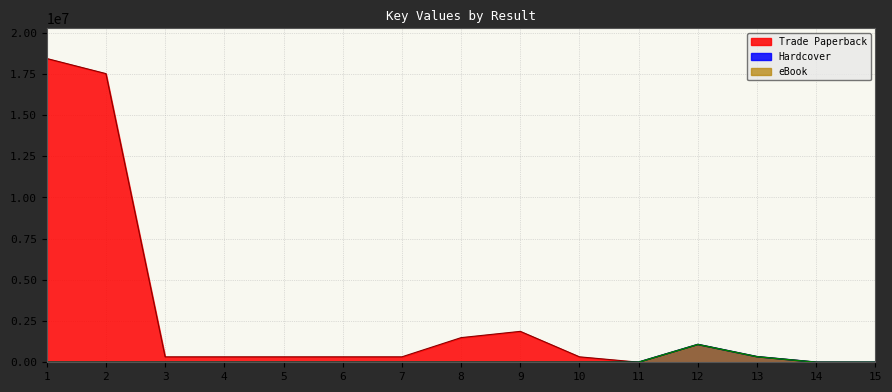

At which label does Trade Paperback reach its peak?

1